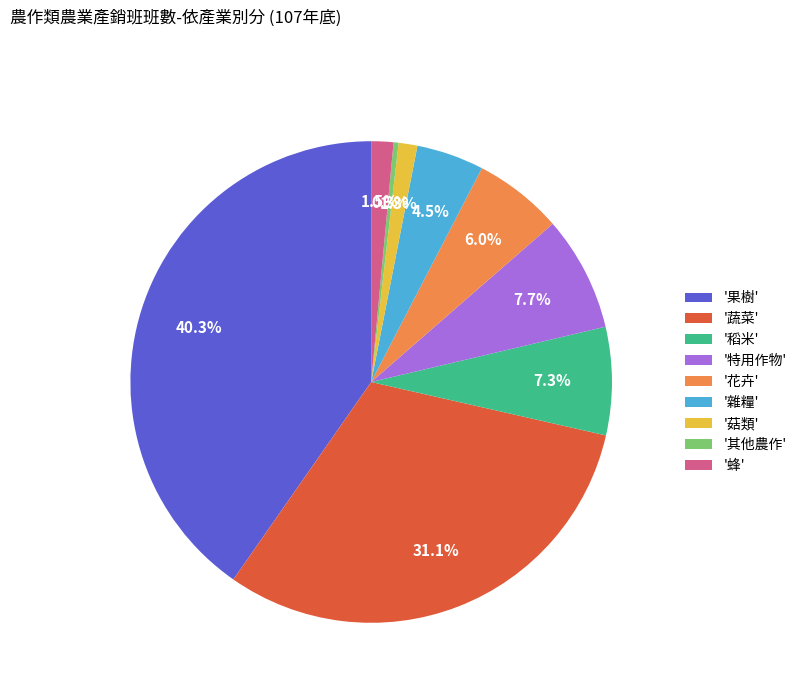

Is there a majority slice in this chart?

No